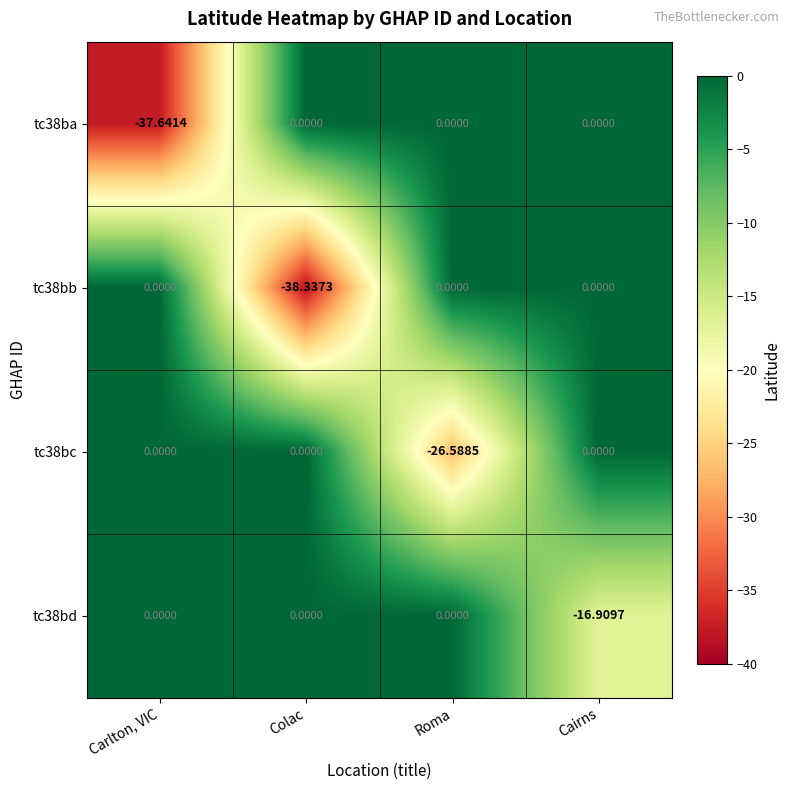

What is the total value across all series at Cairns?

-16.9